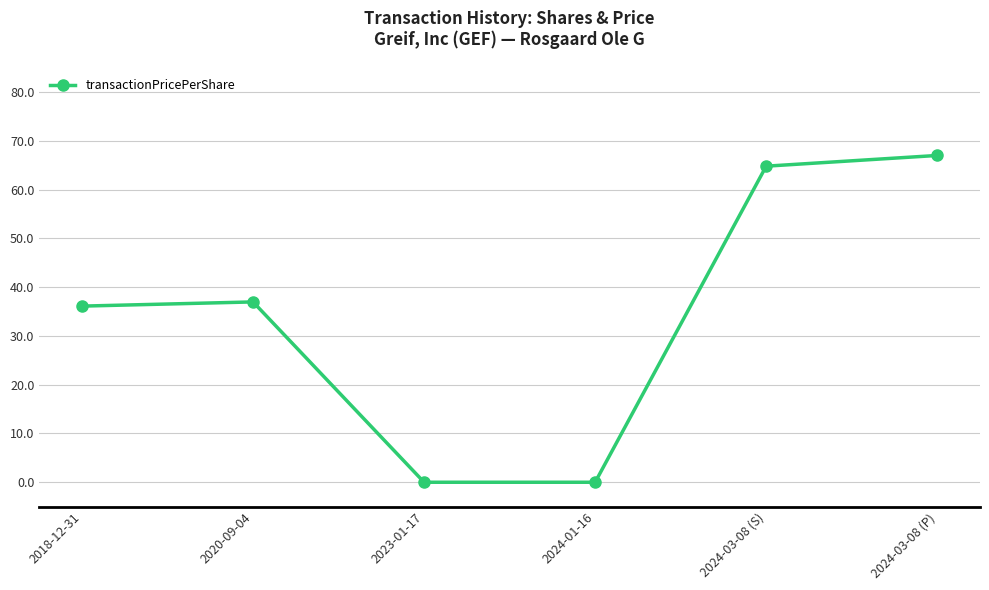

How many series are shown in this chart?

1